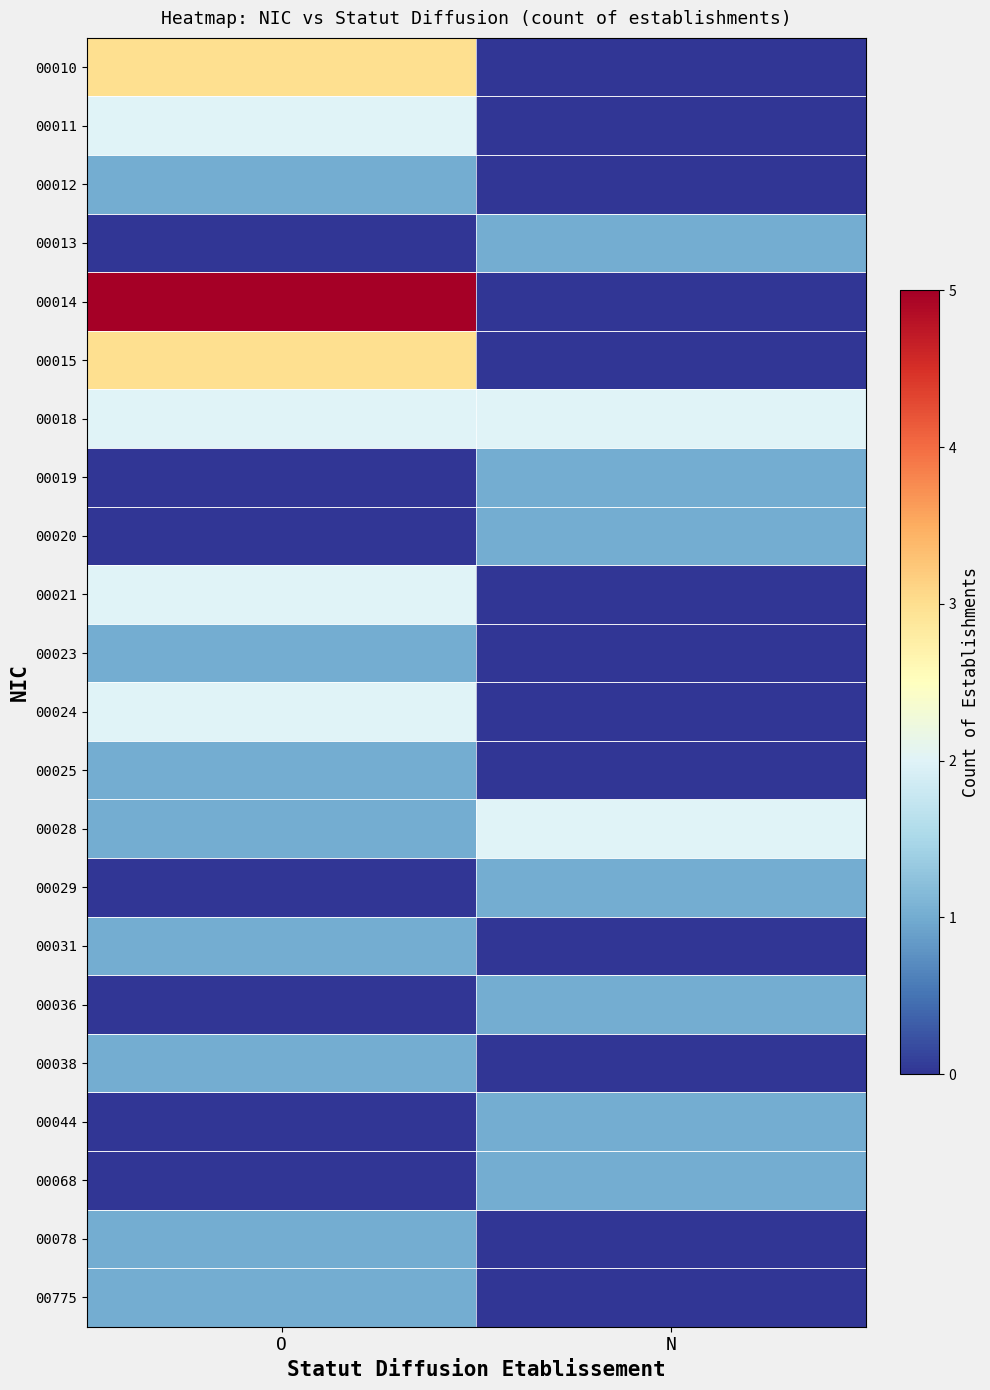

Between O and N, which series saw the biggest shift?

00014